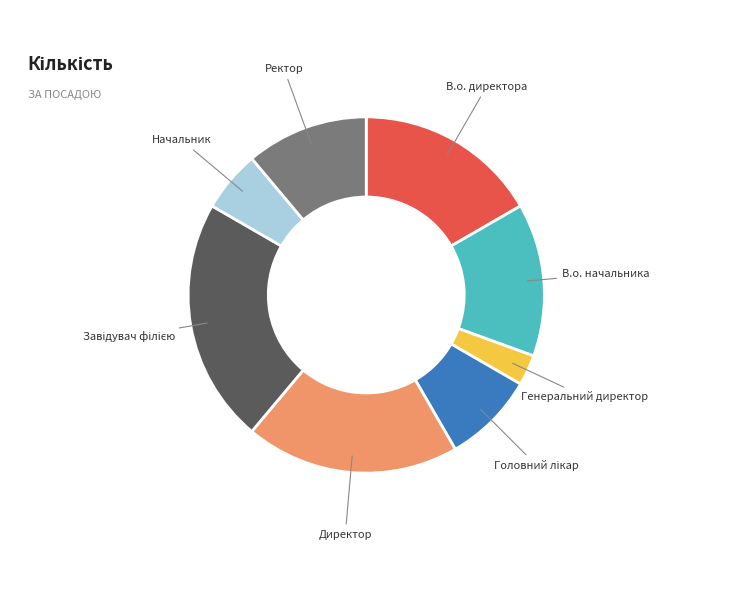

Which category has the smallest portion of the pie?

Генеральний директор